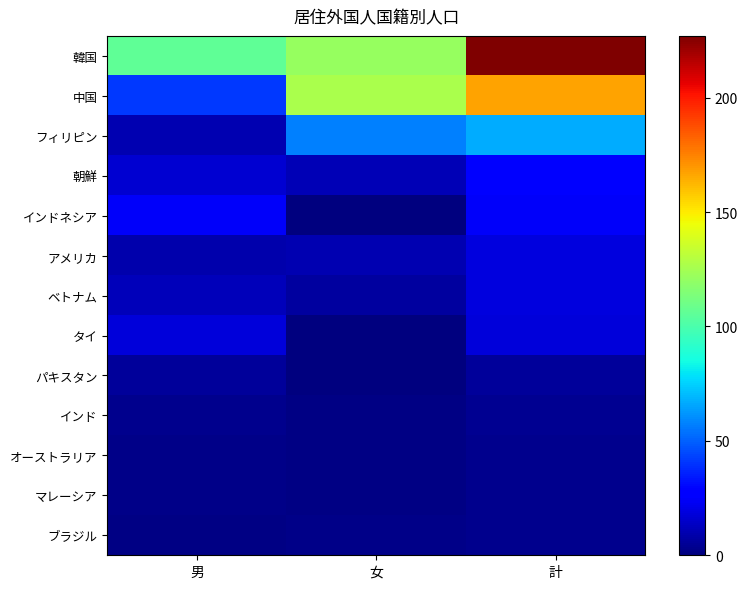

Reading right to left, list all the values displayed in this chart.

韓国: 計=227	女=121	男=106
中国: 計=167	女=126	男=41
フィリピン: 計=67	女=57	男=10
朝鮮: 計=27	女=11	男=16
インドネシア: 計=24	女=0	男=24
アメリカ: 計=19	女=10	男=9
ベトナム: 計=19	女=7	男=12
タイ: 計=18	女=0	男=18
パキスタン: 計=6	女=0	男=6
インド: 計=4	女=1	男=3
オーストラリア: 計=3	女=1	男=2
マレーシア: 計=3	女=1	男=2
ブラジル: 計=3	女=2	男=1